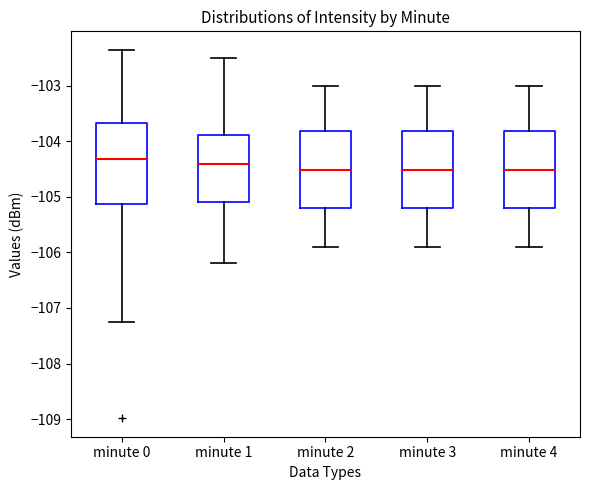

Reading left to right, transcribe this box plot: for each box, give where its median line is, the range the box spans, and where its two whiskers end, as read against the y-axis. The values are not printed on the chart, so give them approximately, as read against the axis.

minute 0: median -104.3, box -105.1 to -103.7, whiskers -107.2 to -102.4
minute 1: median -104.4, box -105.1 to -103.9, whiskers -106.2 to -102.5
minute 2: median -104.5, box -105.2 to -103.8, whiskers -105.9 to -103.0
minute 3: median -104.5, box -105.2 to -103.8, whiskers -105.9 to -103.0
minute 4: median -104.5, box -105.2 to -103.8, whiskers -105.9 to -103.0